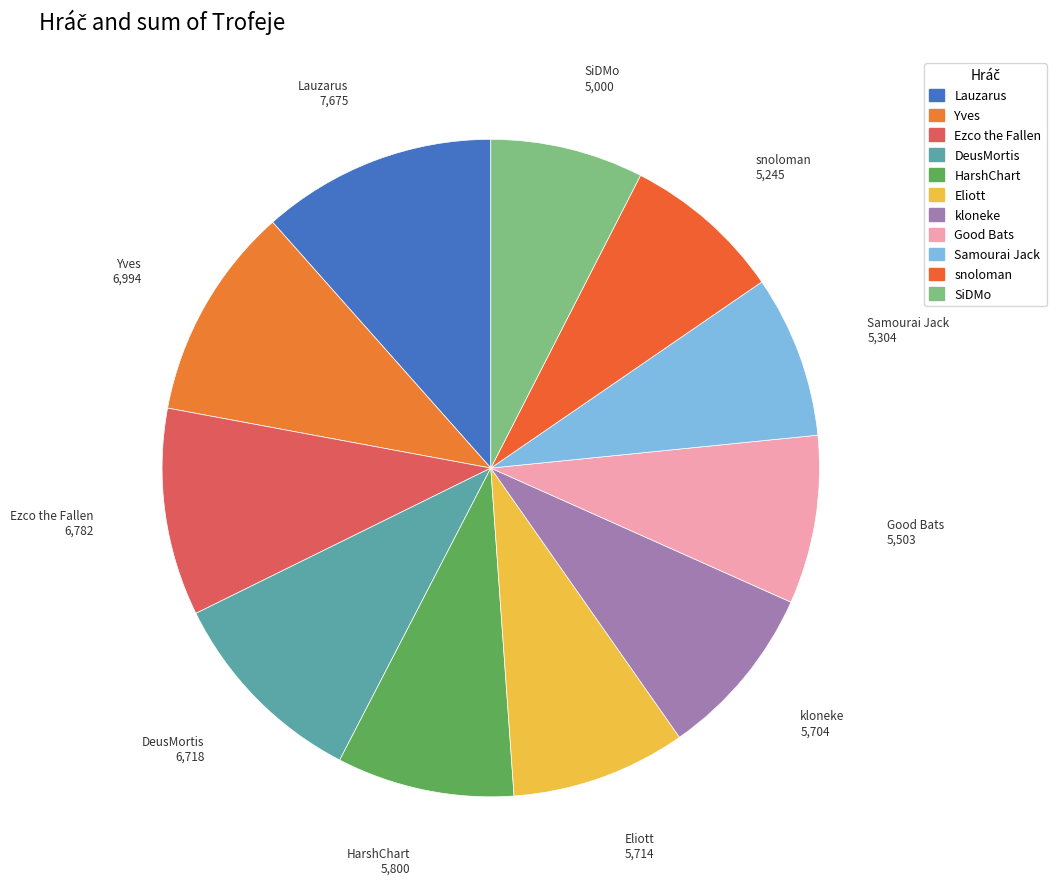

Count the number of slices in the pie.

11